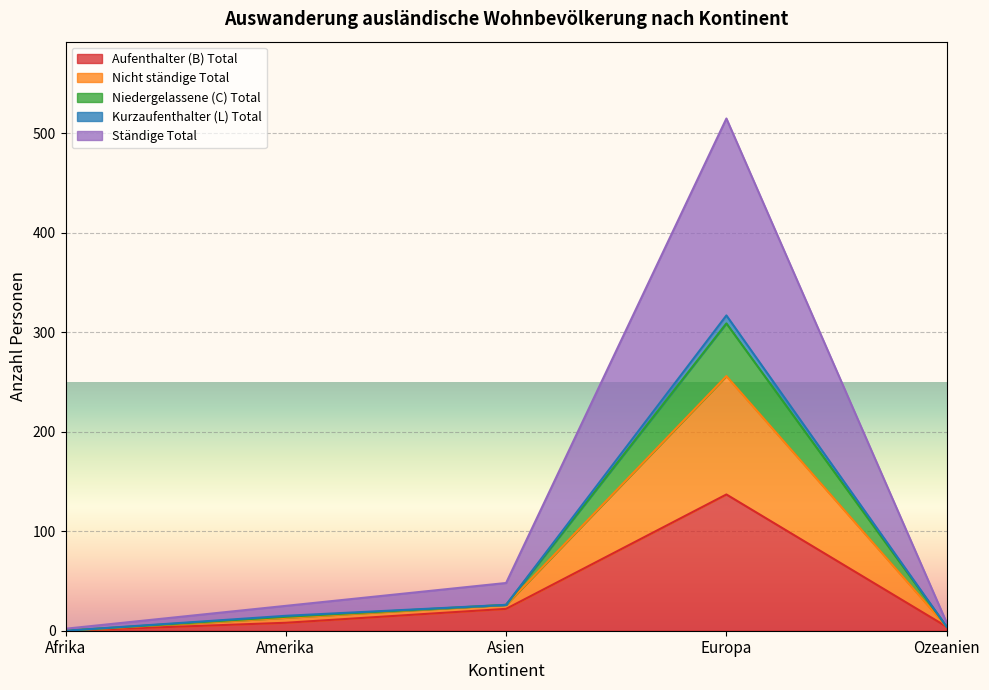

At Ozeanien, list the series in order from largest to smallest.

Kurzaufenthalter (L) Total, Aufenthalter (B) Total, Nicht ständige Total, Niedergelassene (C) Total, Ständige Total